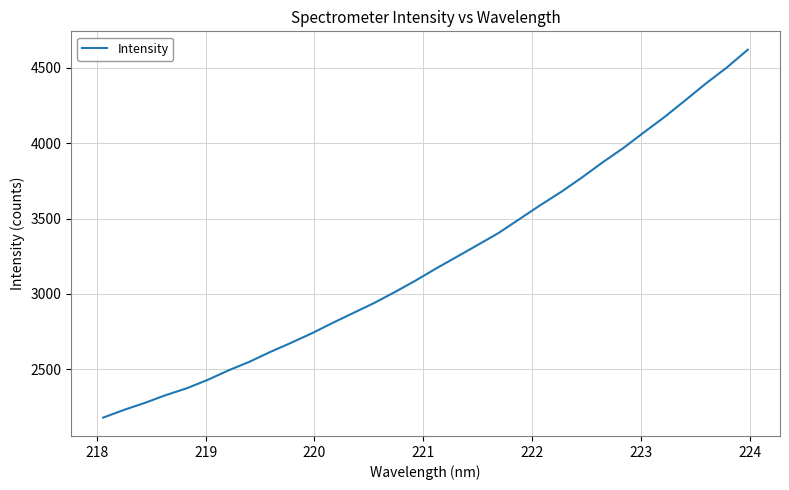

What is the average value?

3223.8